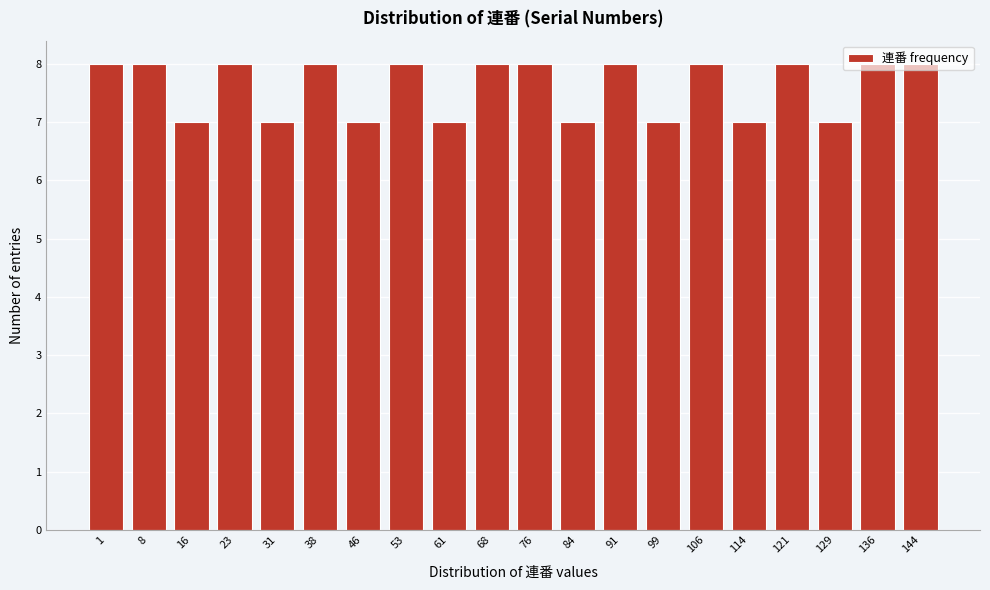

The value at 99 is 11. True or false?

False